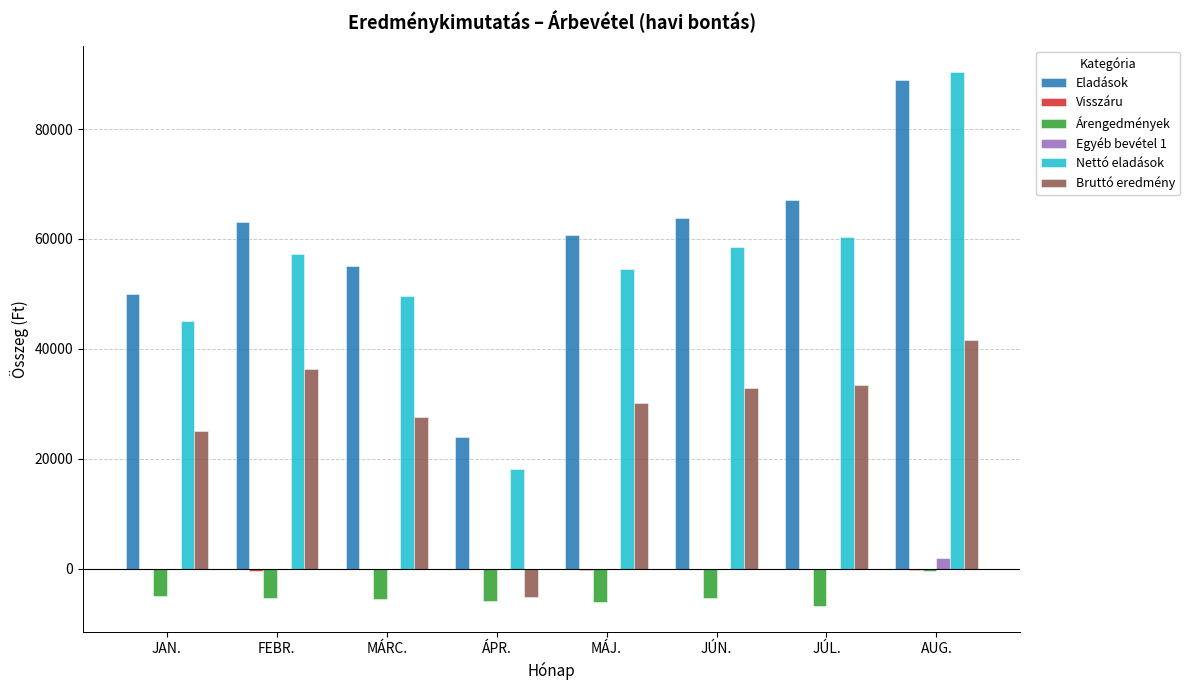

At which category is the sum across all series the highest?

AUG.